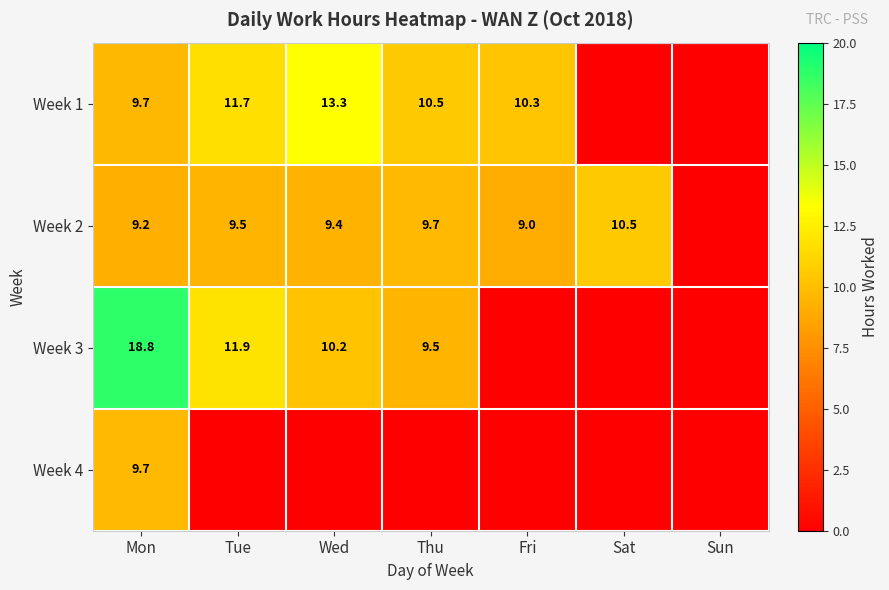

What is the sum of the Week 1 values at Thu and Fri?

20.8